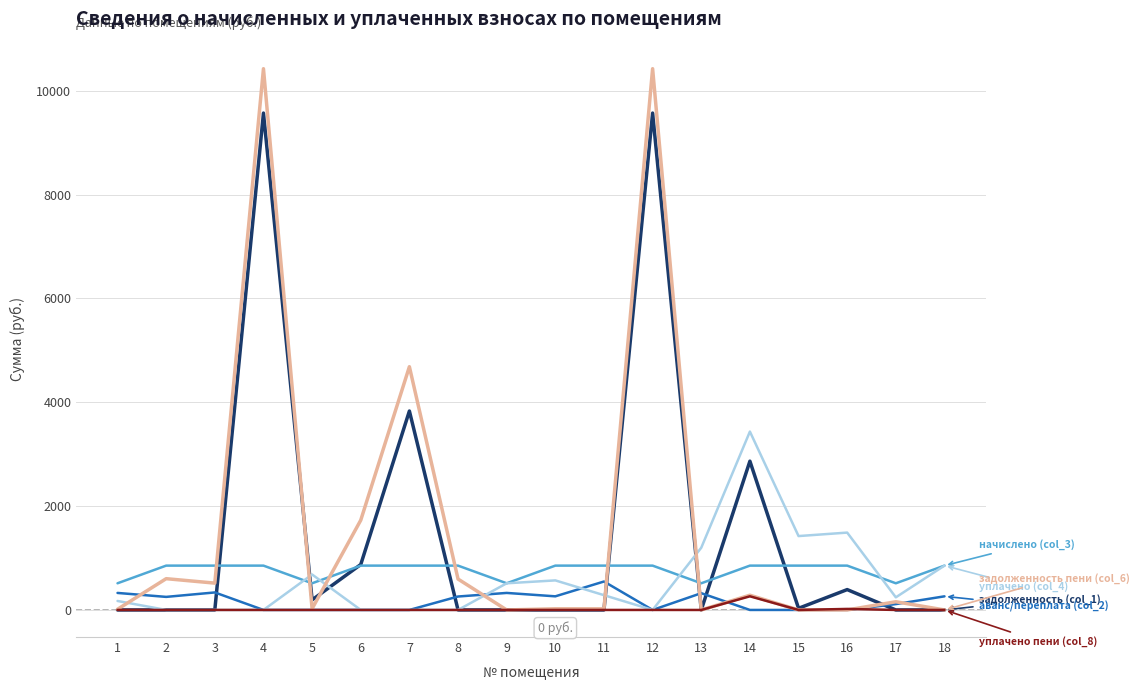

What is the greatest value displayed?

10424.1